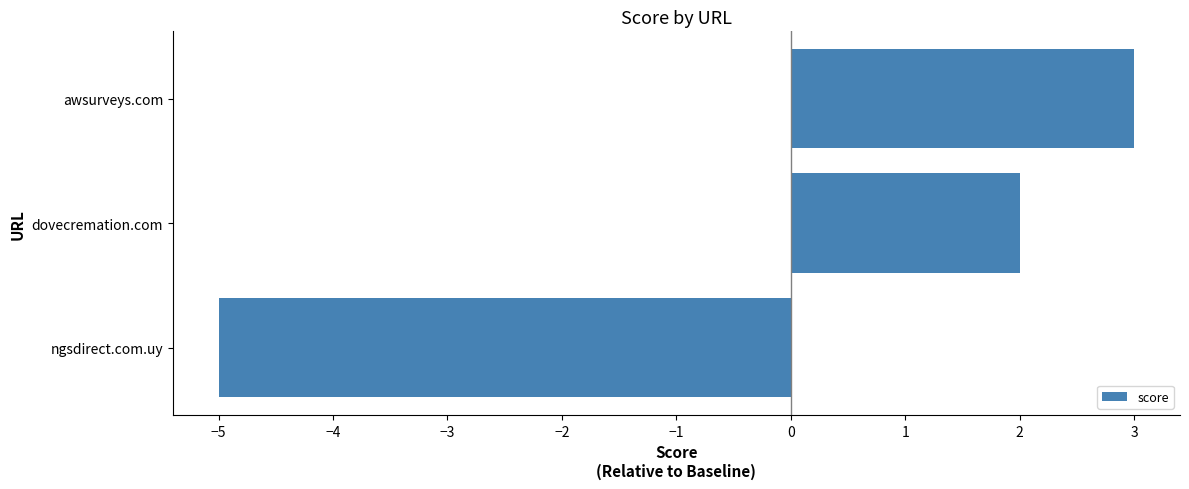

Is it true that the value at awsurveys.com is 3?

True